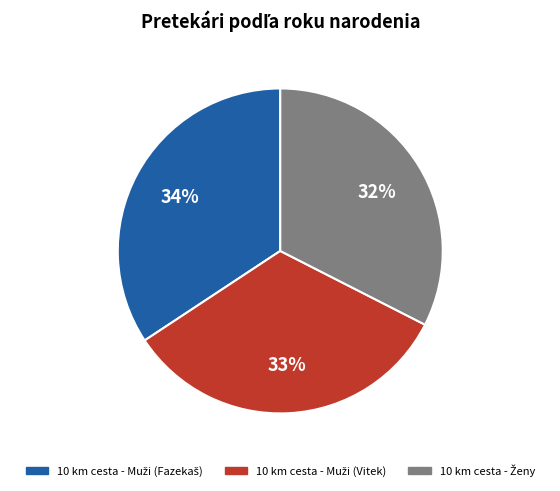

Is there any slice that represents more than half of the pie?

No